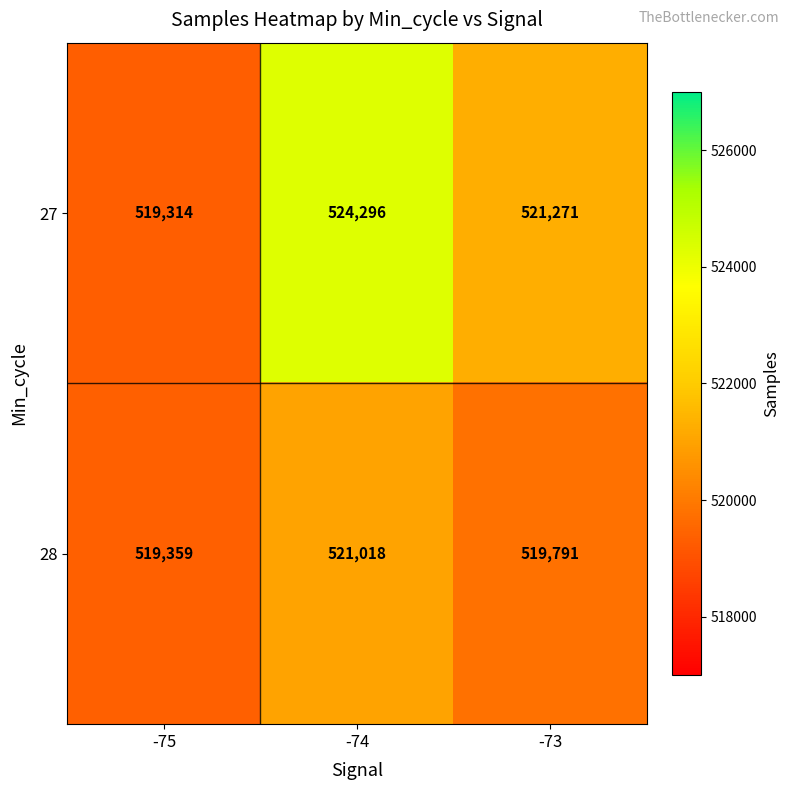

Which series has the largest total across all categories?

27